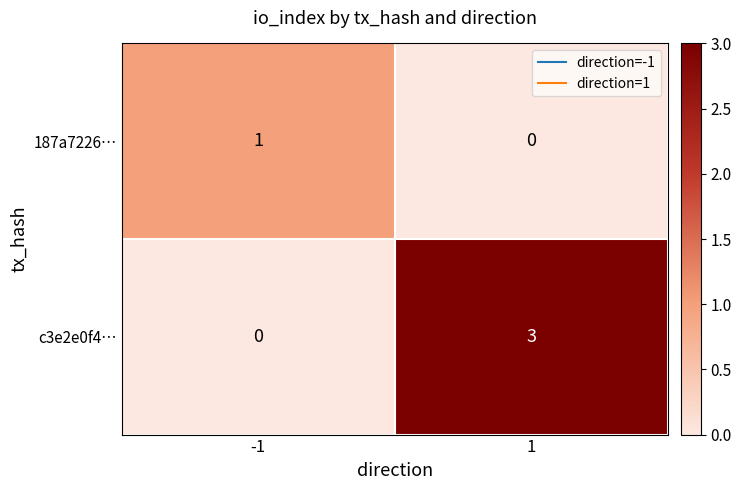

True or false: 187a7226… has a value of 1 at -1.

True